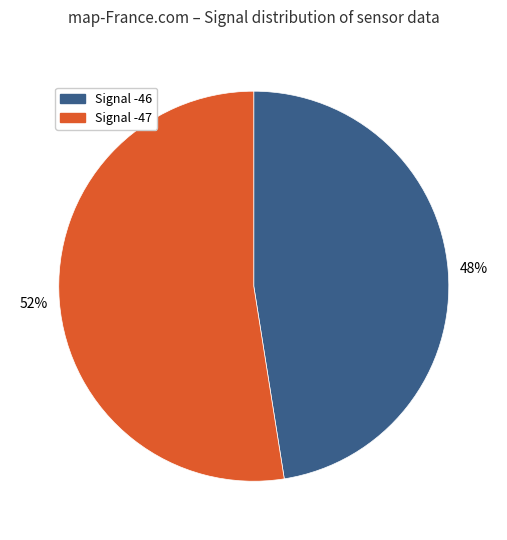

To the nearest percent, what is the average slice percentage?

50%